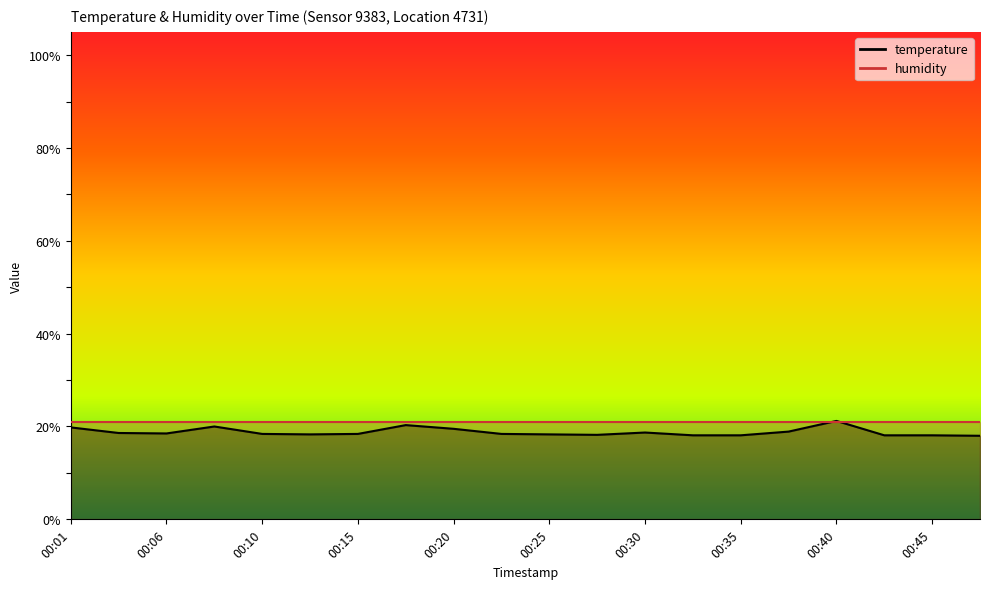

What is the sum of all values?

375.9